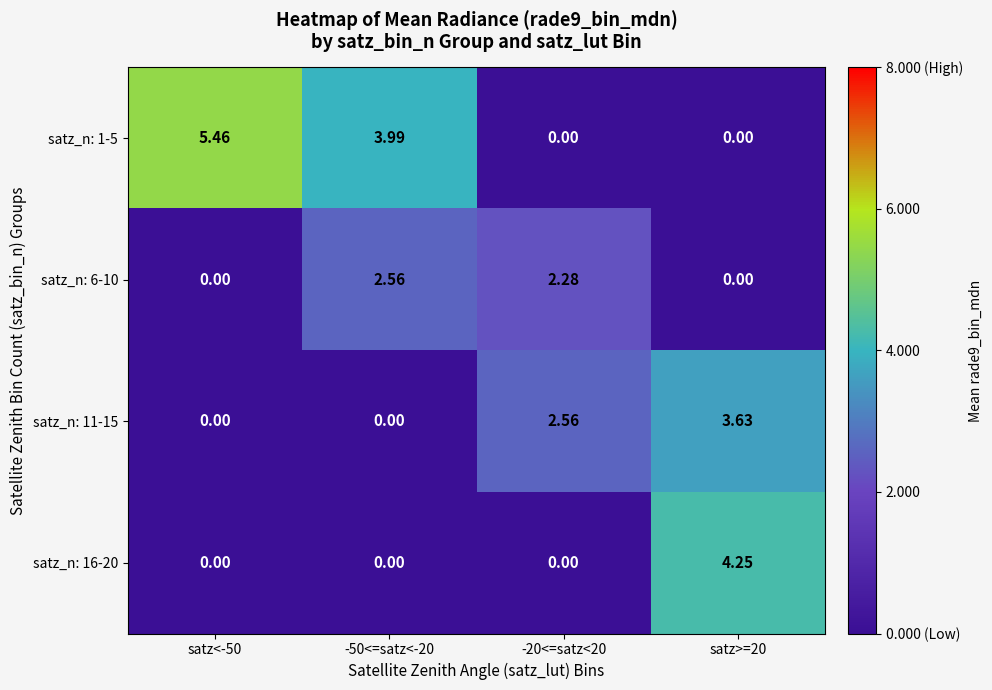

Reading right to left, what are all the values shown in this chart?

satz_n: 1-5: satz>=20=0.0	-20<=satz<20=0.0	-50<=satz<-20=4.0	satz<-50=5.5
satz_n: 6-10: satz>=20=0.0	-20<=satz<20=2.3	-50<=satz<-20=2.6	satz<-50=0.0
satz_n: 11-15: satz>=20=3.6	-20<=satz<20=2.6	-50<=satz<-20=0.0	satz<-50=0.0
satz_n: 16-20: satz>=20=4.2	-20<=satz<20=0.0	-50<=satz<-20=0.0	satz<-50=0.0